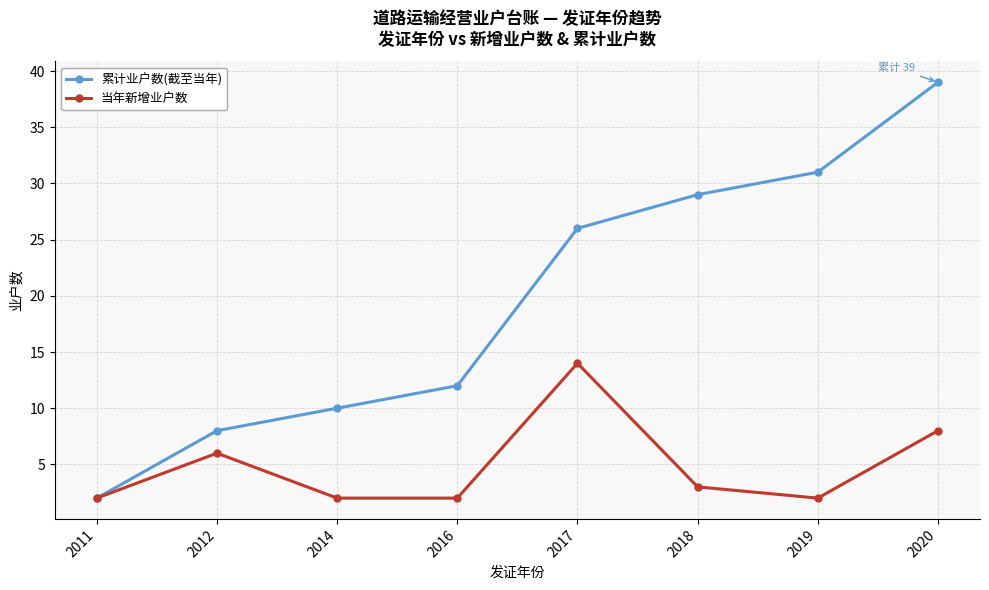

What is the approximate value of 累计业户数(截至当年) at 2020, to the nearest 5?

40